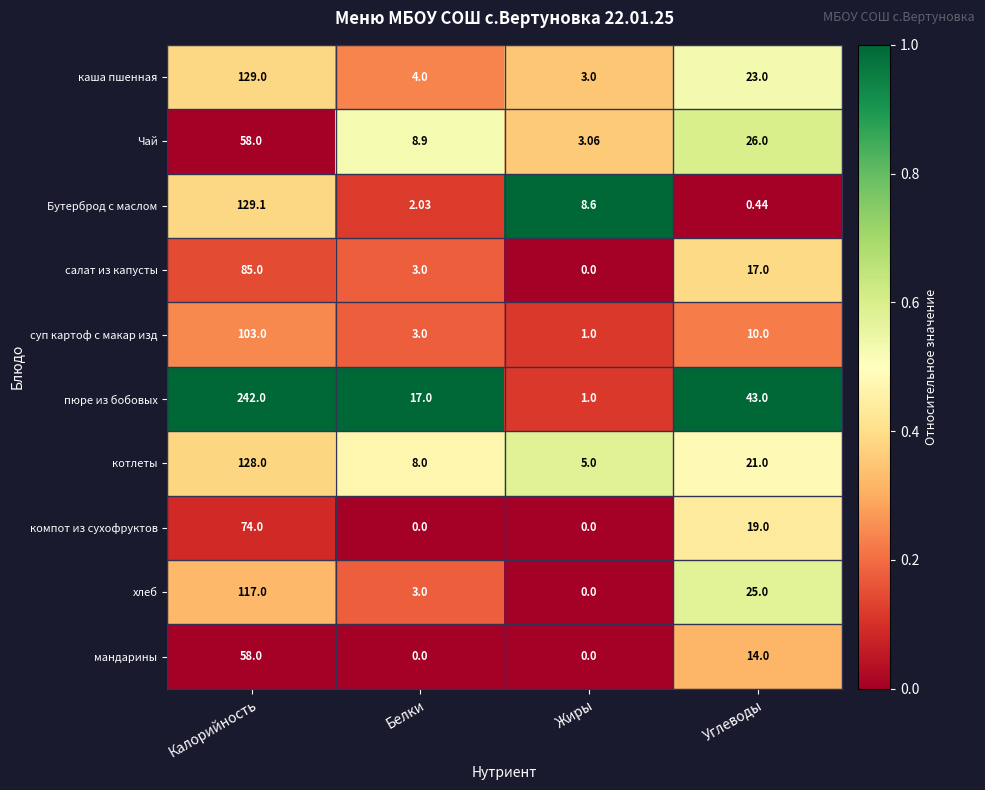

At which category is the sum across all series the highest?

Калорийность